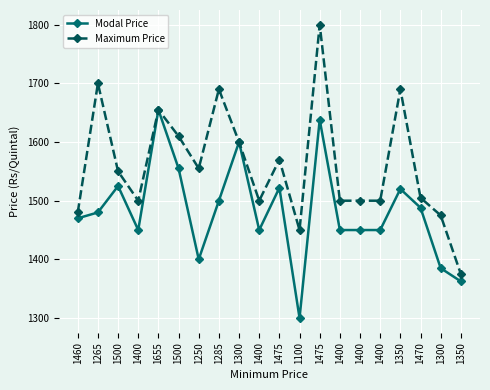

Where is the first local minimum for Modal Price?

1400